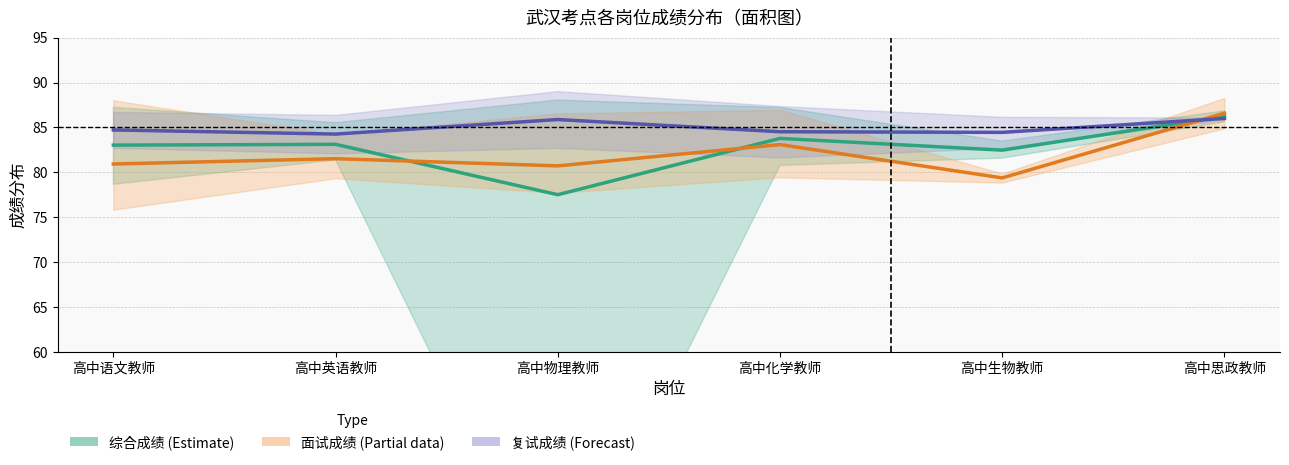

Rank the series by their maximum value, from highest to lowest.

面试成绩均值, 综合成绩均值, 复试成绩均值